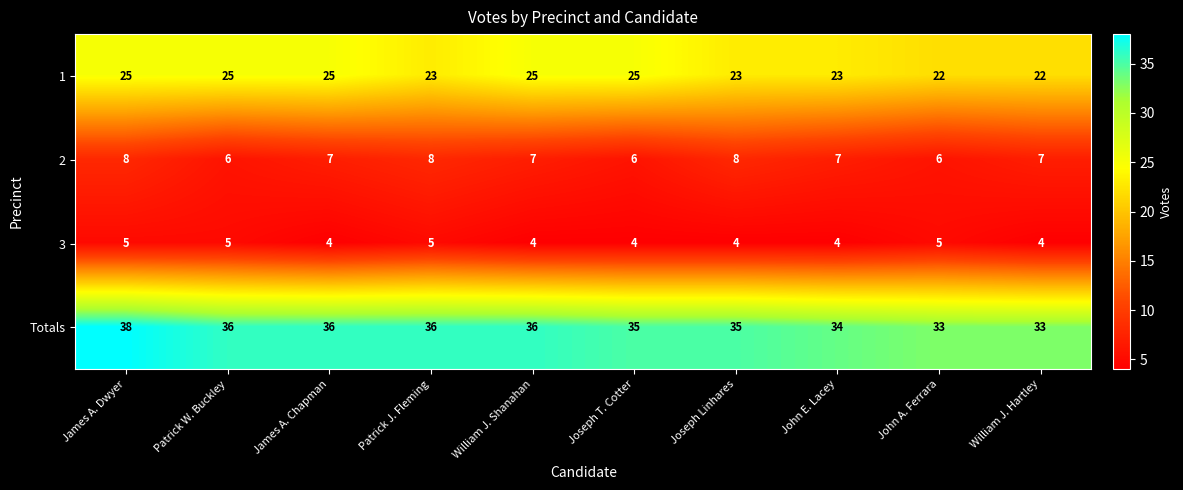

True or false: Totals has a value of 61 at James A. Chapman.

False